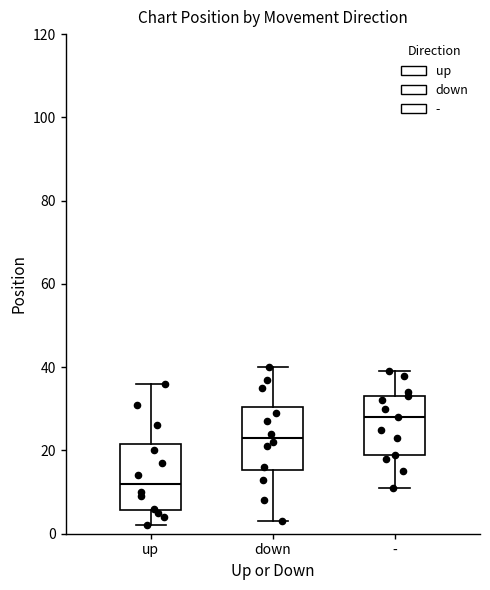

Reading left to right, read every box against the y-axis: the position of its median line, the range the box covers, and the ends of its whiskers. The values are not printed on the chart, so give them approximately, as read against the axis.

up: median 12, box 6 to 22, whiskers 2 to 36
down: median 24, box 16 to 30, whiskers 4 to 40
-: median 28, box 20 to 34, whiskers 12 to 40